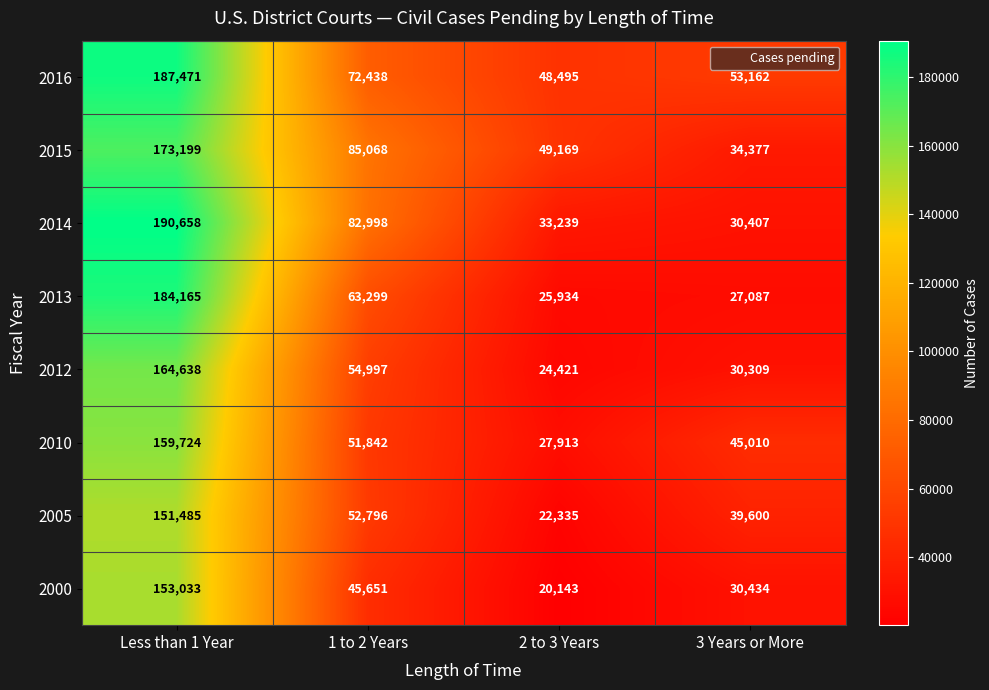

Where is 2013 nearest to the value 105049?

1 to 2 Years